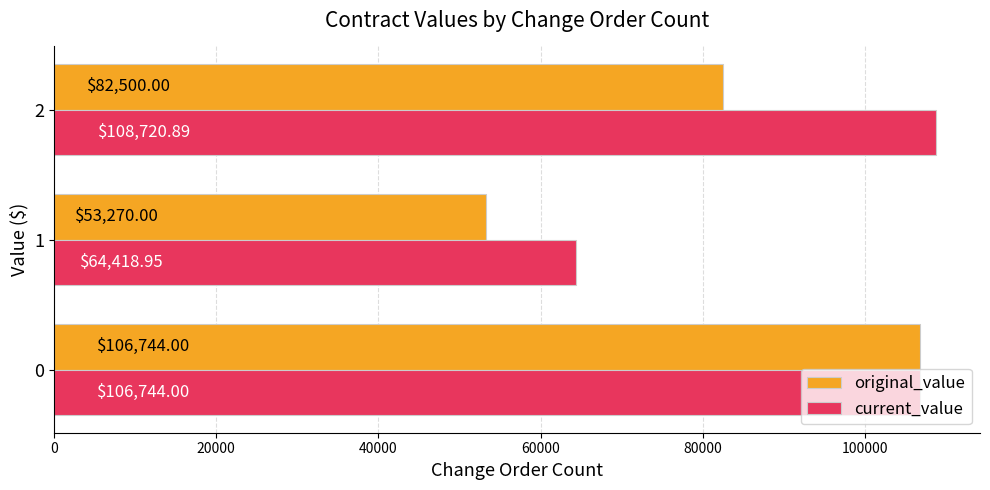

Which series changed the most between 0 and 2?

original_value